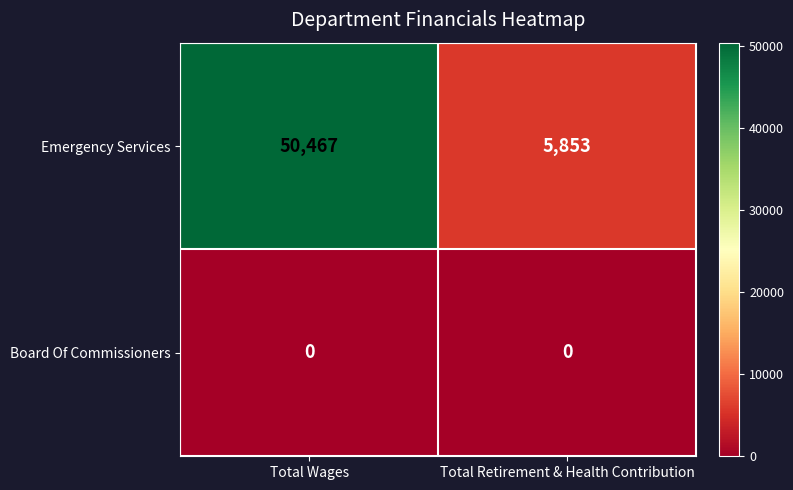

At which category is the sum across all series the highest?

Total Wages